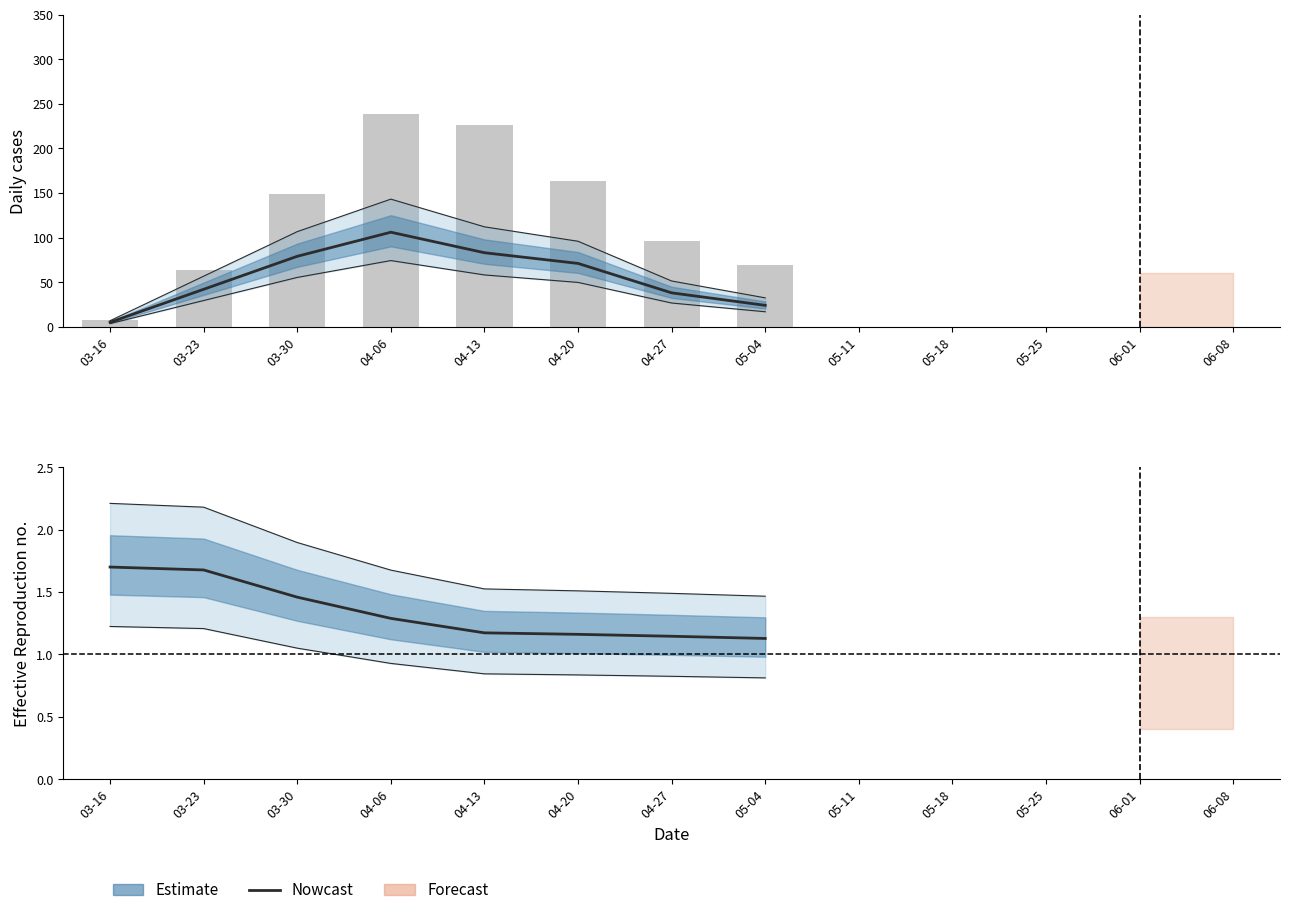

The Nowcast series shows 1.7 at 03-23. True or false?

True